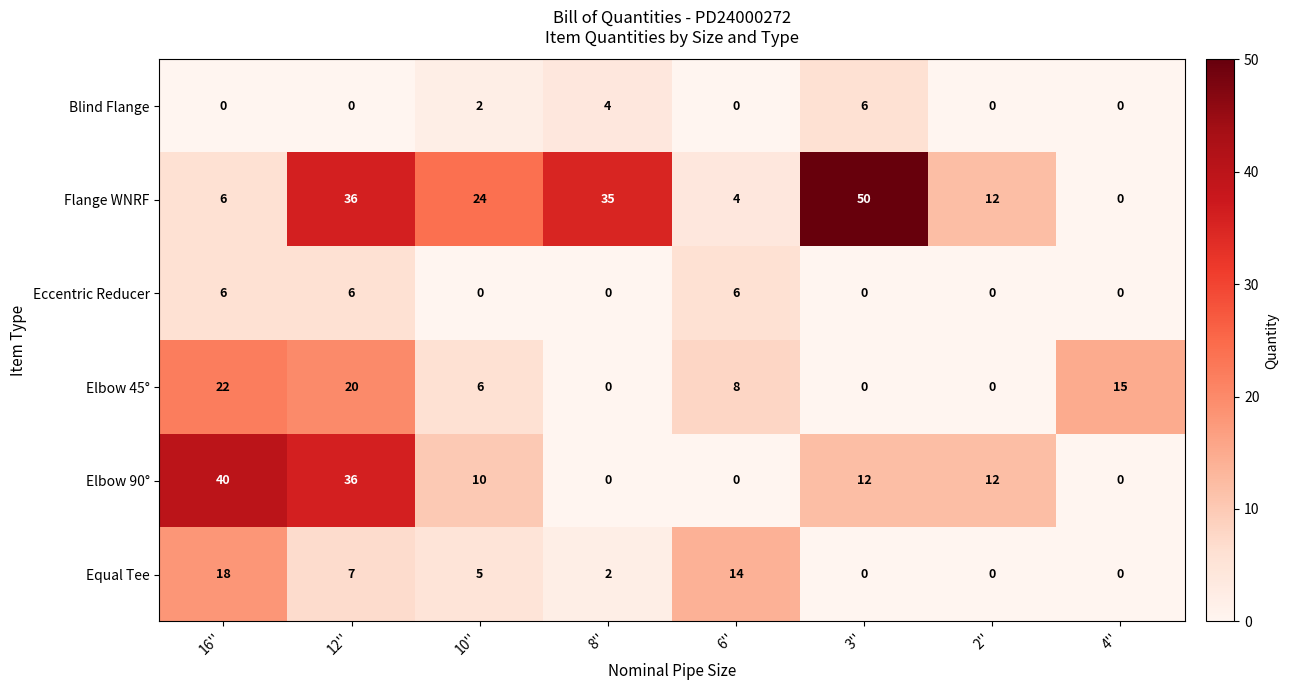

Read the Elbow 90° value at 2'', to the nearest 10.

10